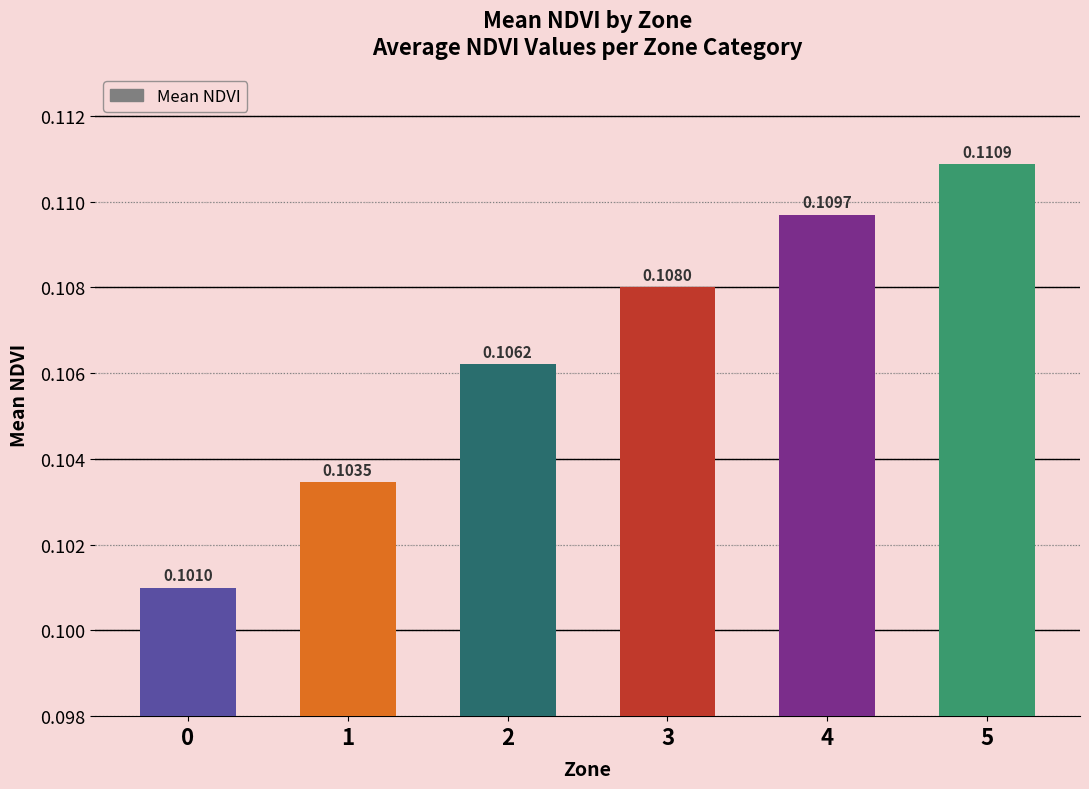

Are the bars horizontal?

No